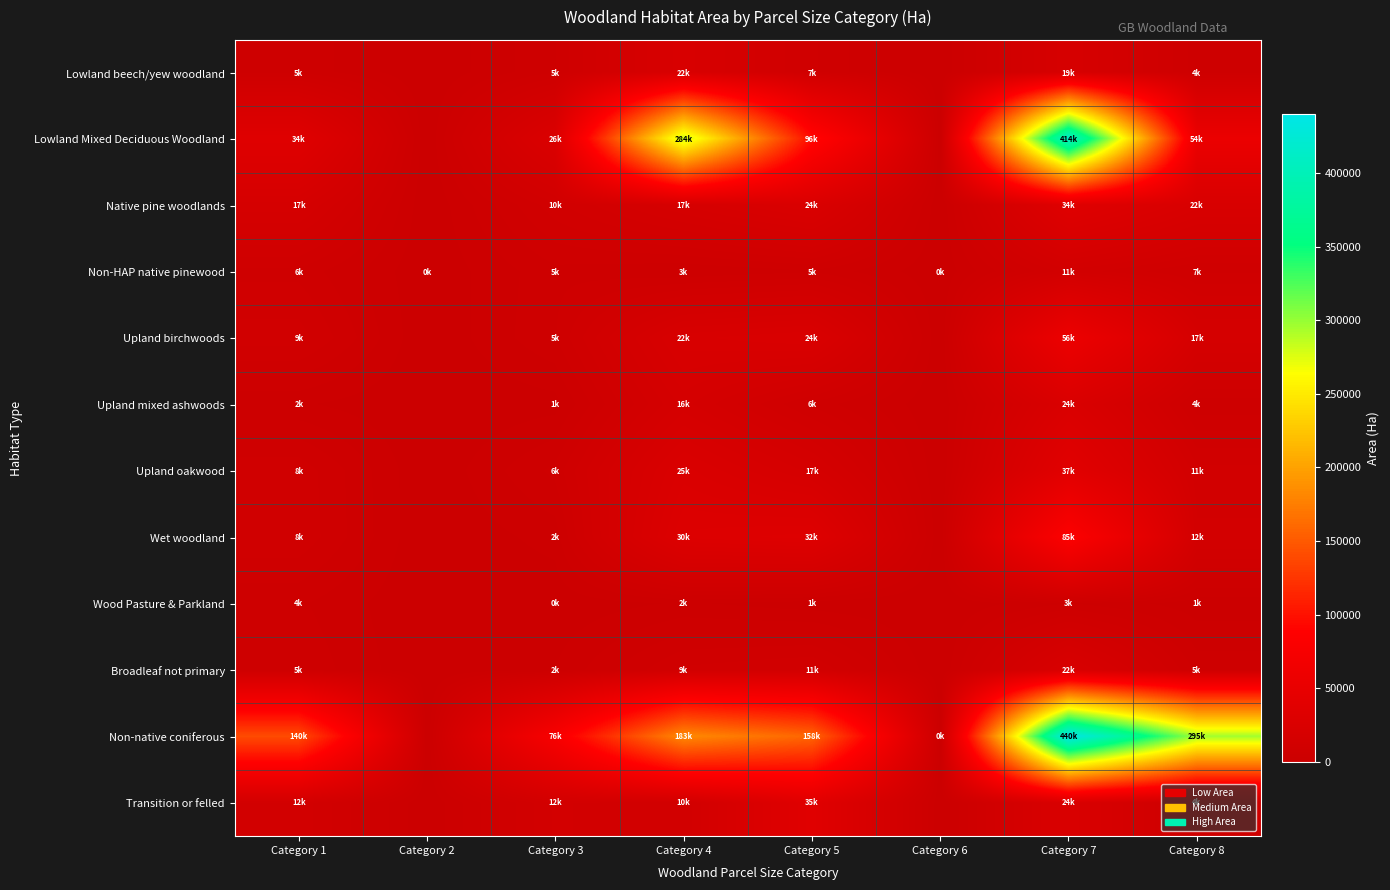

Which series has the largest total across all categories?

Non-native coniferous